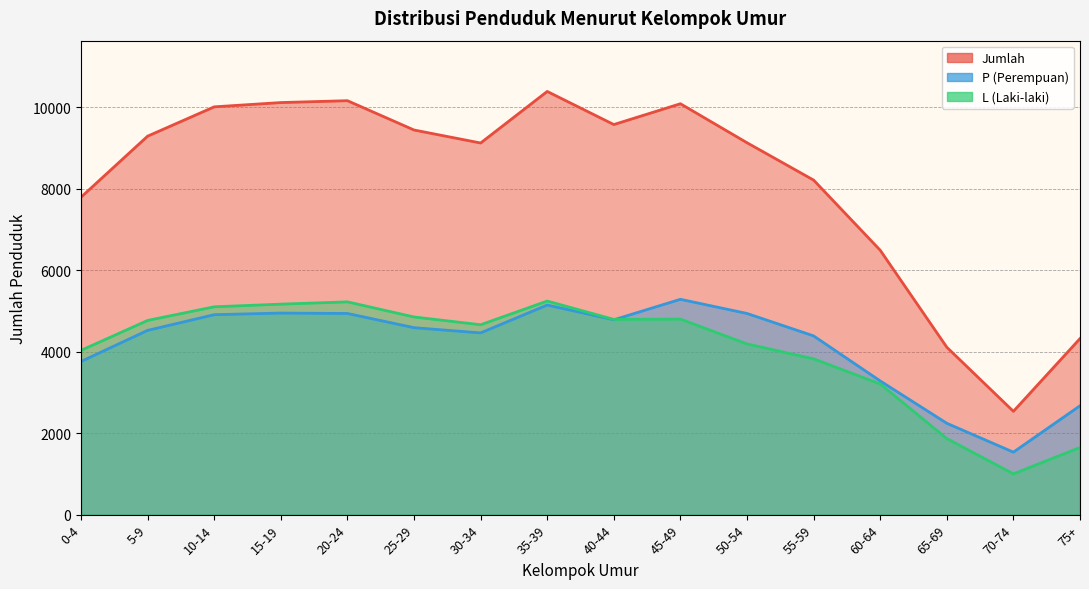

At which label does Jumlah first exceed 9296?

10-14